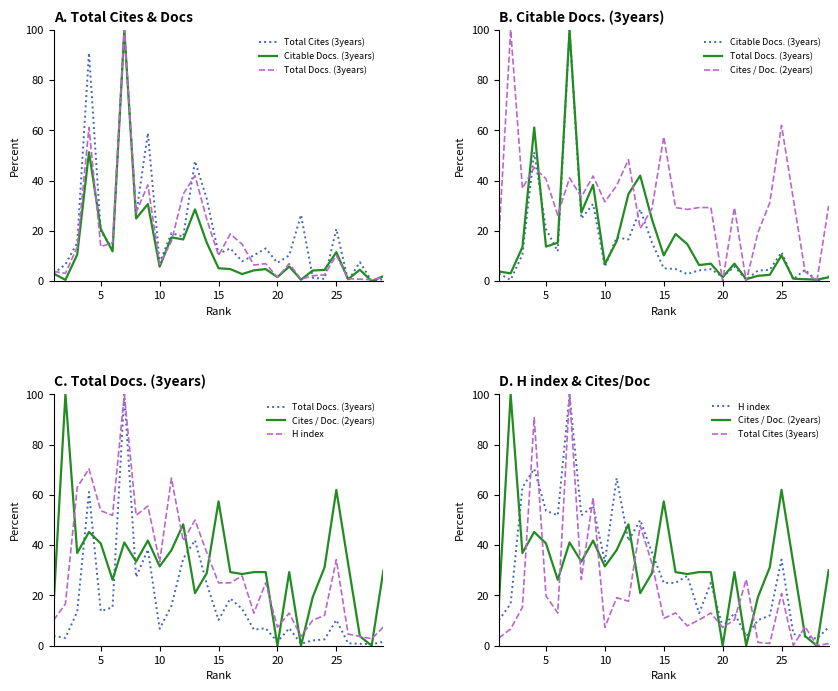

Rank the series by their maximum value, from highest to lowest.

Total Cites (3years), Citable Docs. (3years), Total Docs. (3years), Cites / Doc. (2years), H index